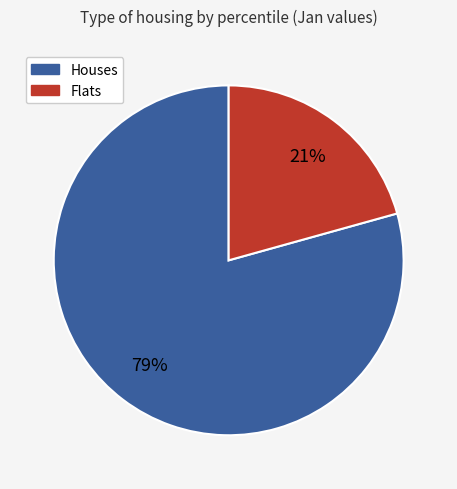

Is there any slice that represents more than half of the pie?

Yes